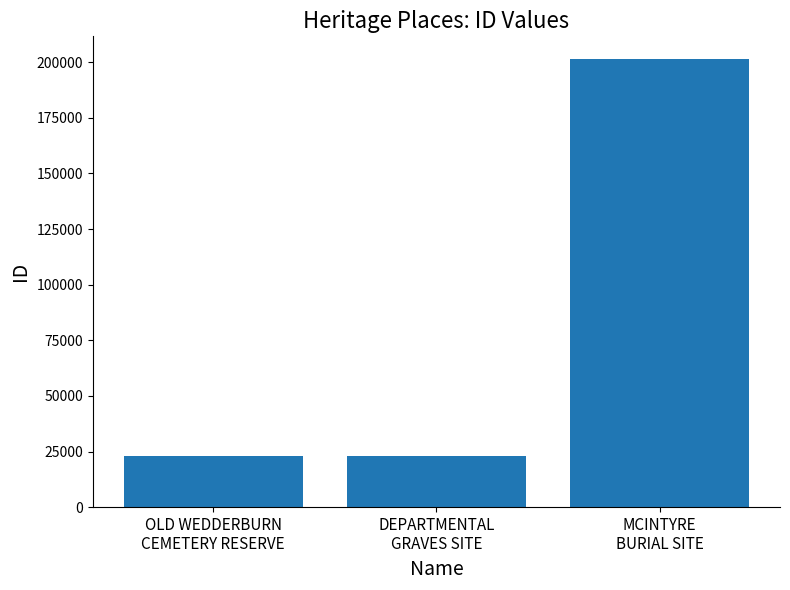

What is the average value?

82537